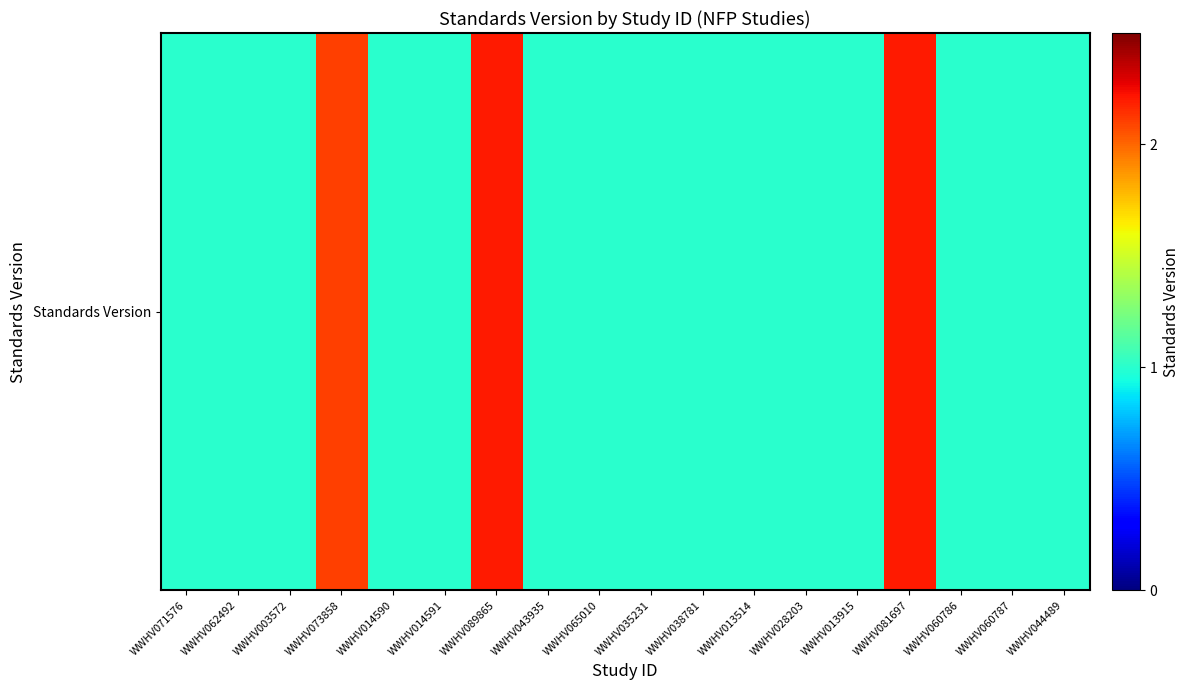

At which category does the chart reach its minimum across all series?

WWHV071576